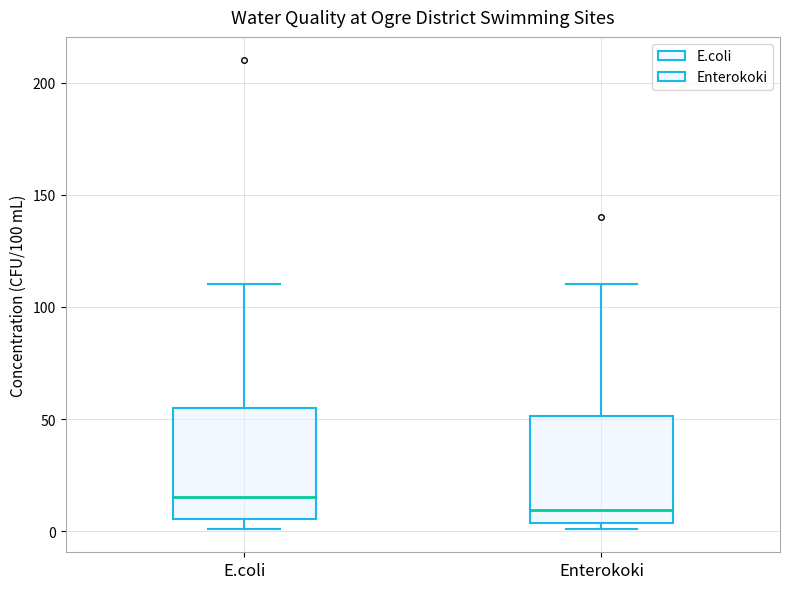

Where does the median line of the box for E.coli sit on the y-axis? The values are not printed on the chart, so give them approximately, as read against the axis.

15